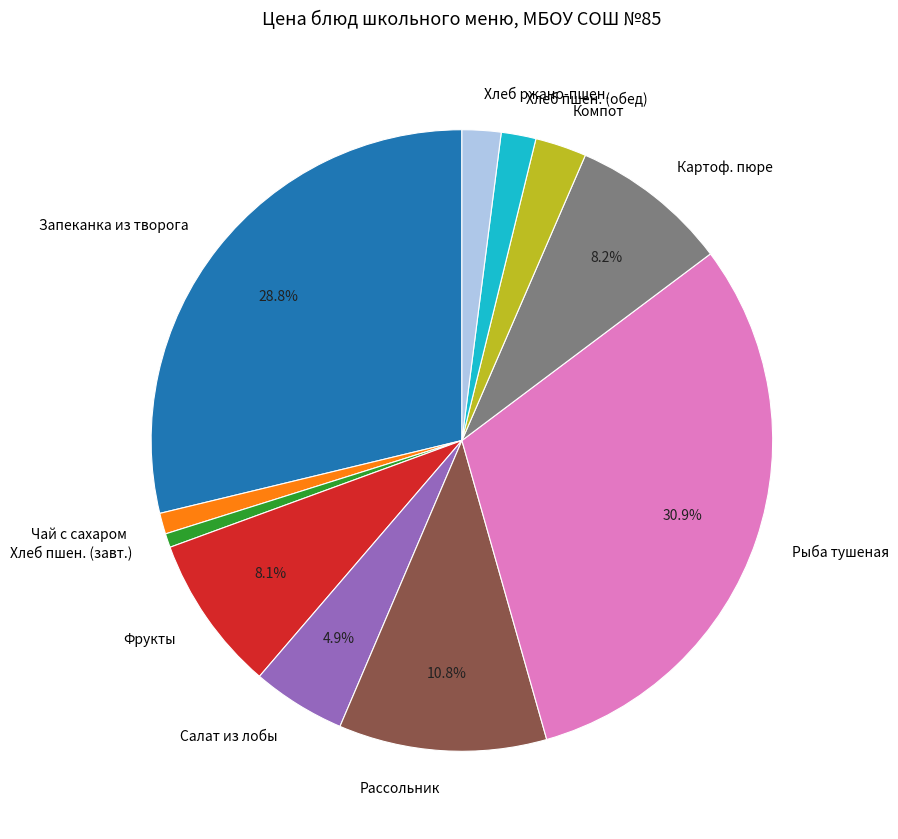

Is there a majority slice in this chart?

No